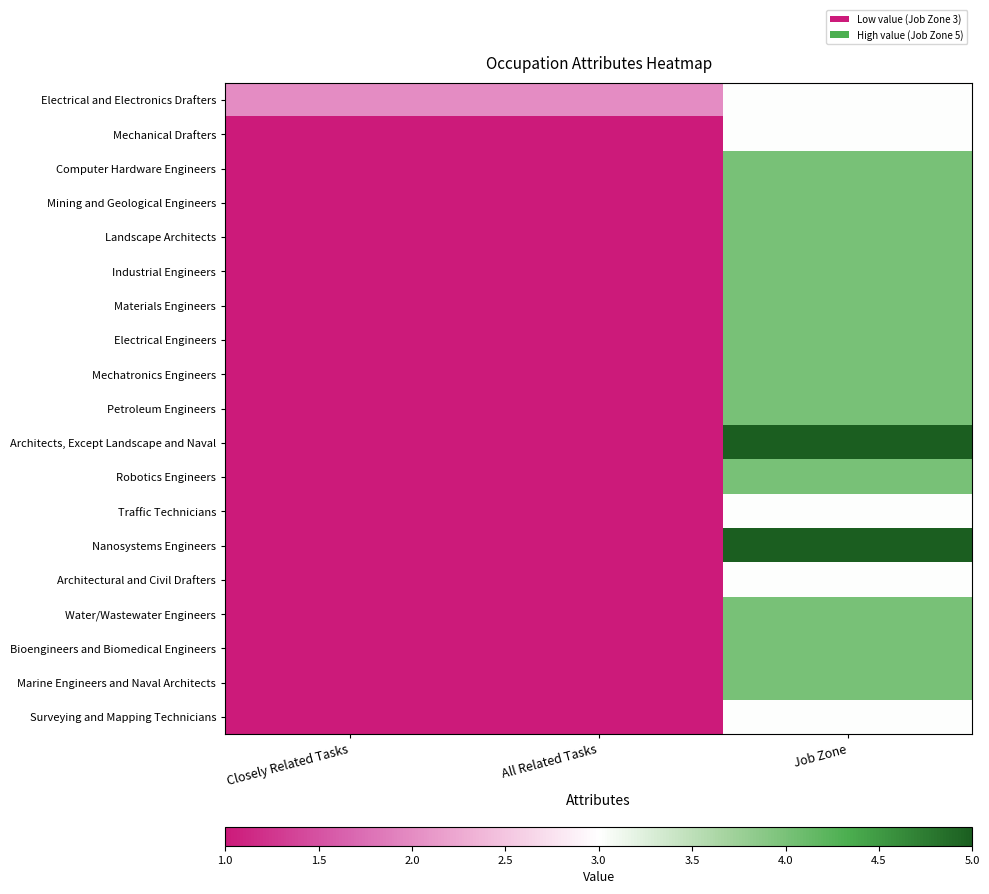

What is the difference between the highest and lowest values at Closely Related Tasks?

1